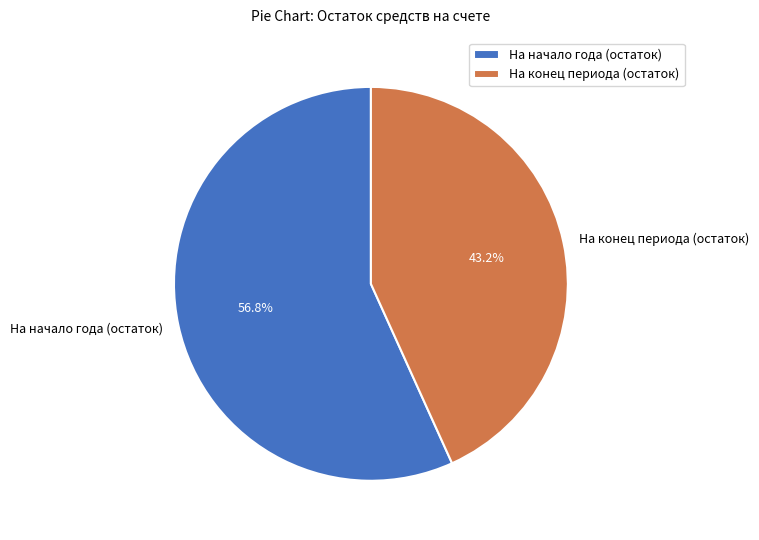

Rank the categories by value from highest to lowest.

На начало года (остаток), На конец периода (остаток)